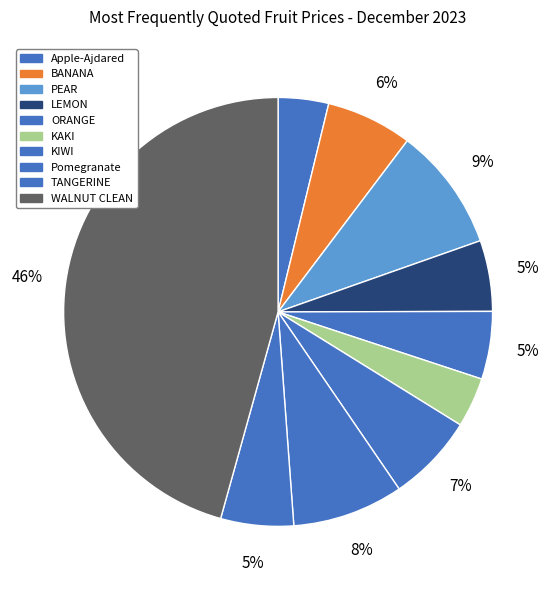

Rank the categories by value from highest to lowest.

WALNUT CLEAN, PEAR, Pomegranate, KIWI, BANANA, TANGERINE, LEMON, ORANGE, Apple-Ajdared, KAKI